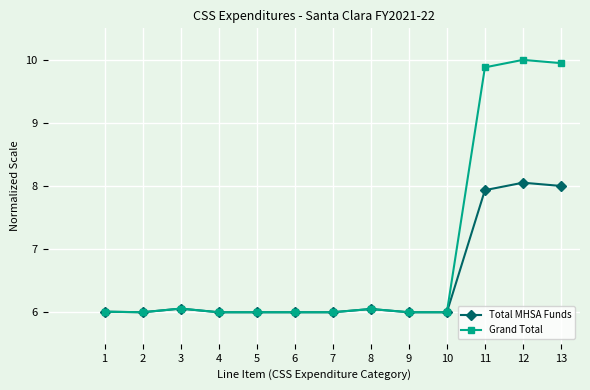

Is this an area chart (filled region under the line)?

No